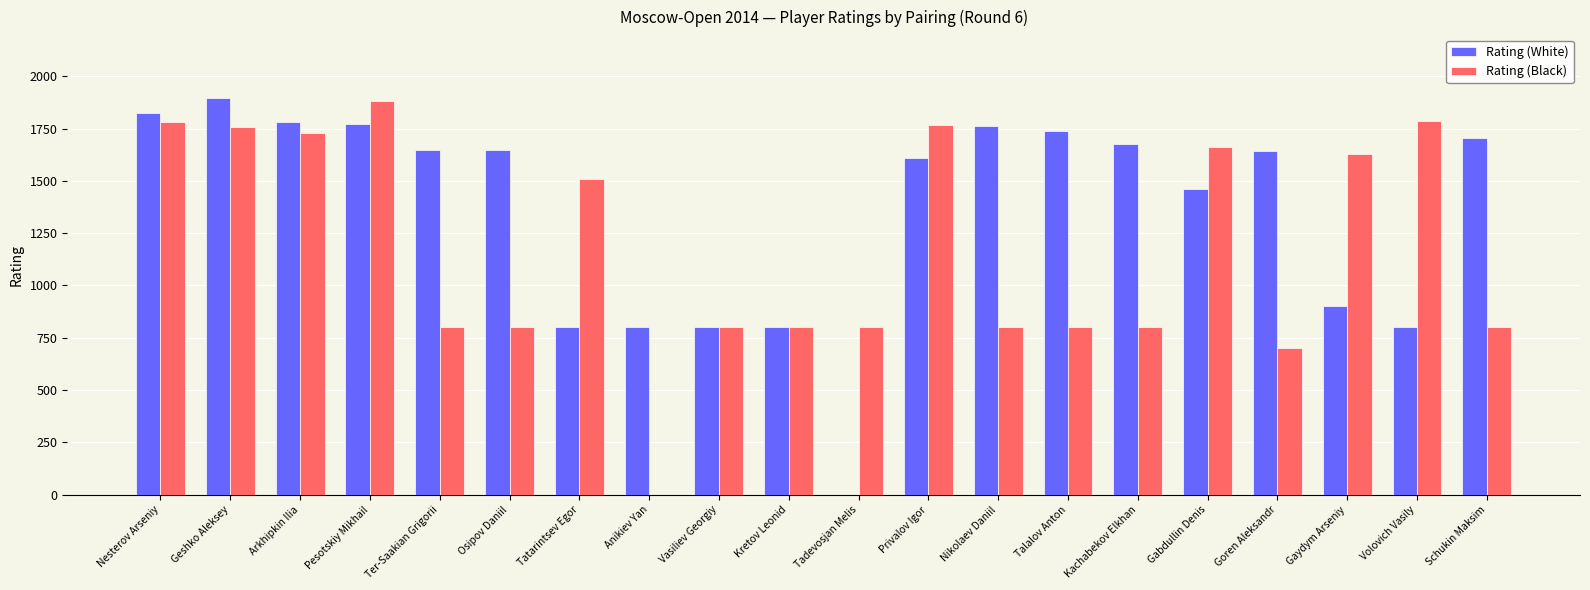

Which series has the largest total across all categories?

Rating (White)